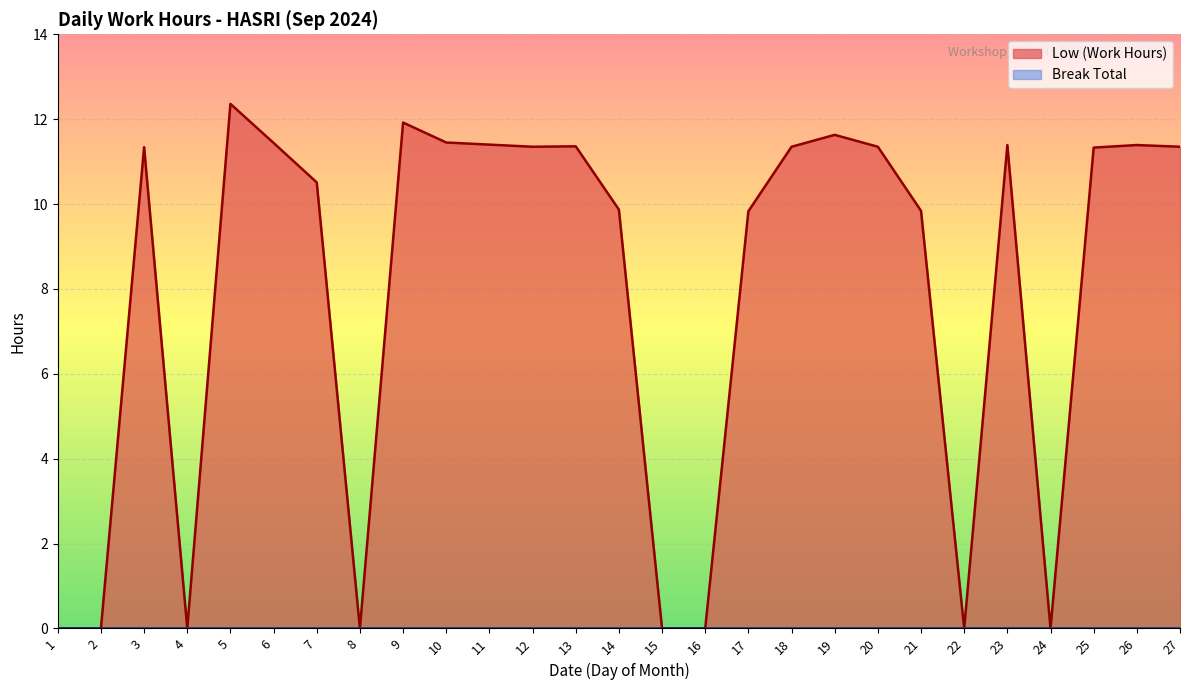

Reading left to right, list all the values displayed in this chart.

0.0	0.0	11.3	0.0	12.4	11.4	10.5	0.0	11.9	11.4	11.4	11.3	11.4	9.9	0.0	0.0	9.8	11.3	11.6	11.3	9.8	0.0	11.4	0.0	11.3	11.4	11.3